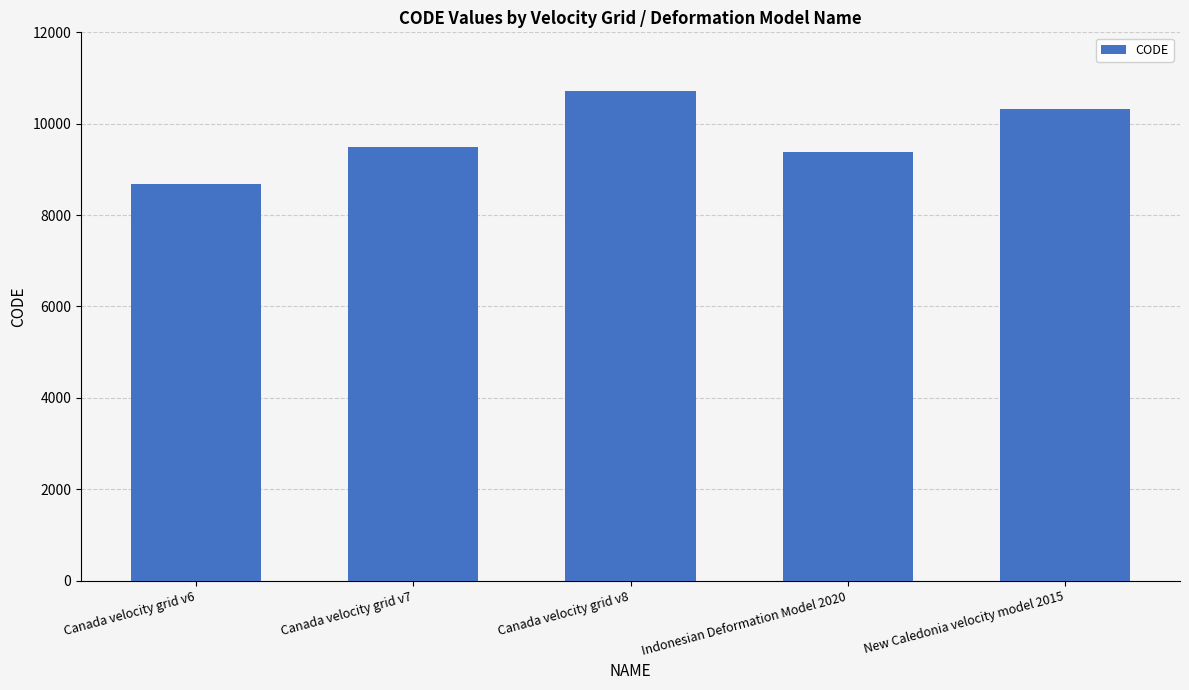

At which label is the value closest to 9691?

Canada velocity grid v7